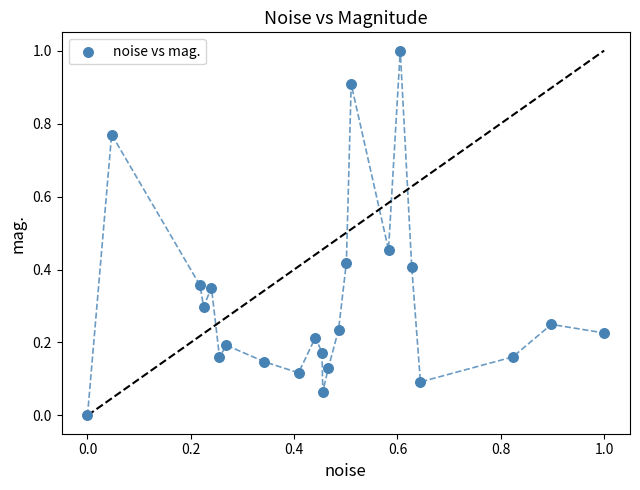

What is the range of Y values (max minus min)?

1.0